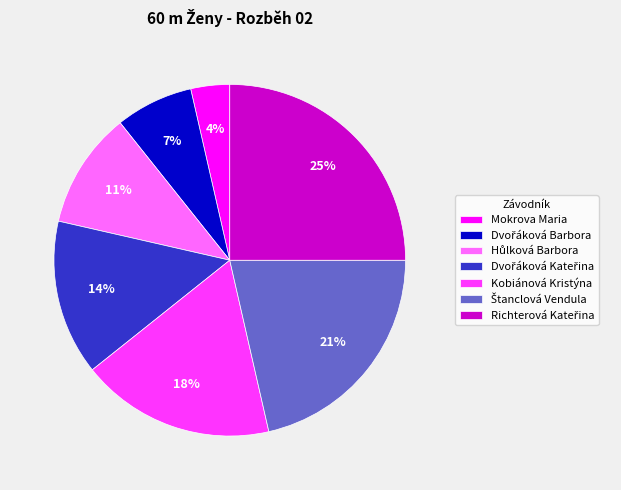

To the nearest percent, what percentage of the pie is Kobiánová Kristýna?

18%